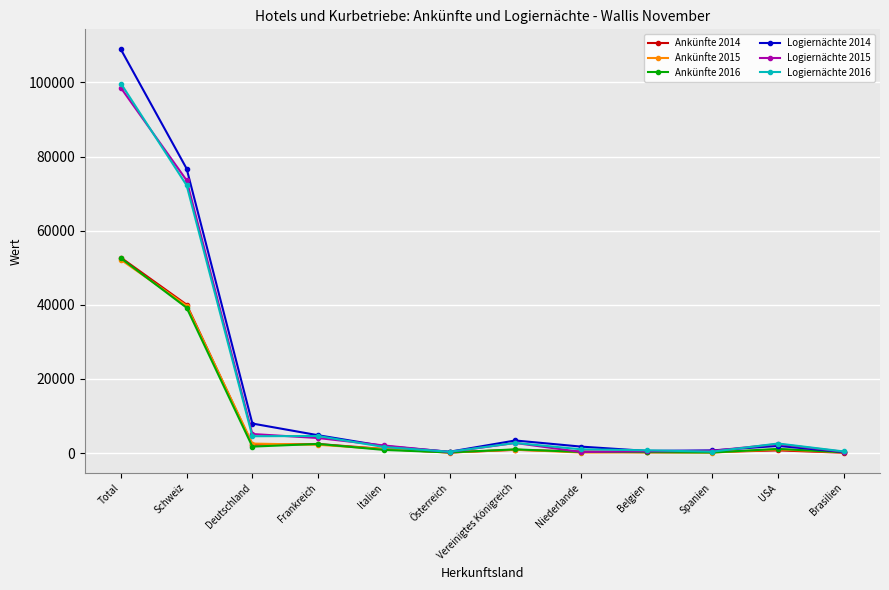

What is the label of the 3rd point from the left?

Deutschland